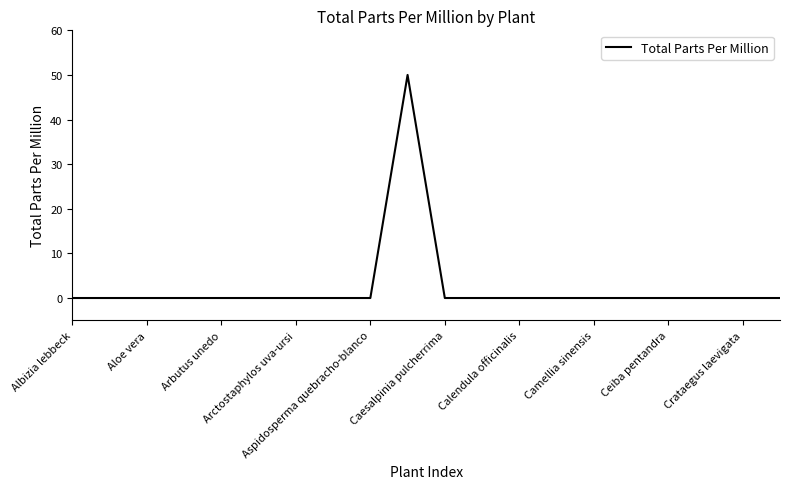

What is the difference between the maximum and minimum values?

50